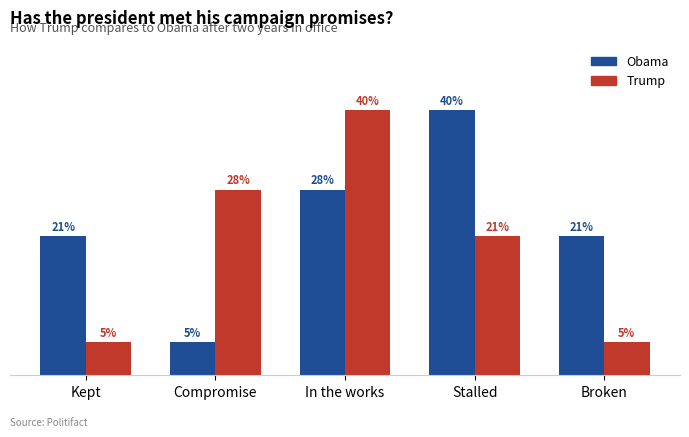

Where does the Trump series first go above 21?

Compromise